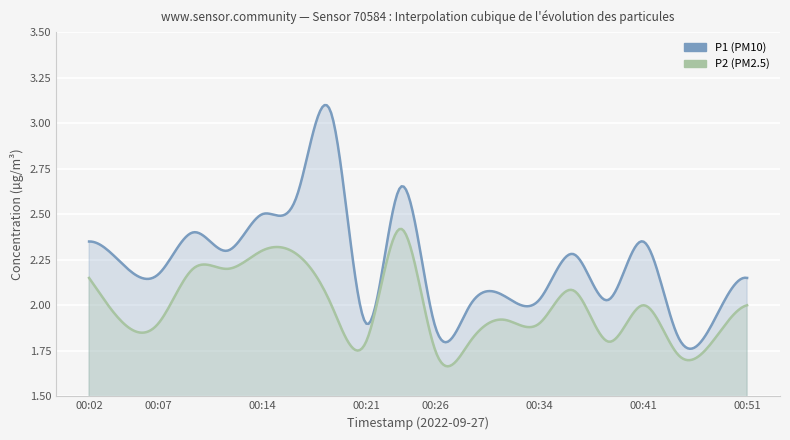

Which series has the widest spread of values?

P1